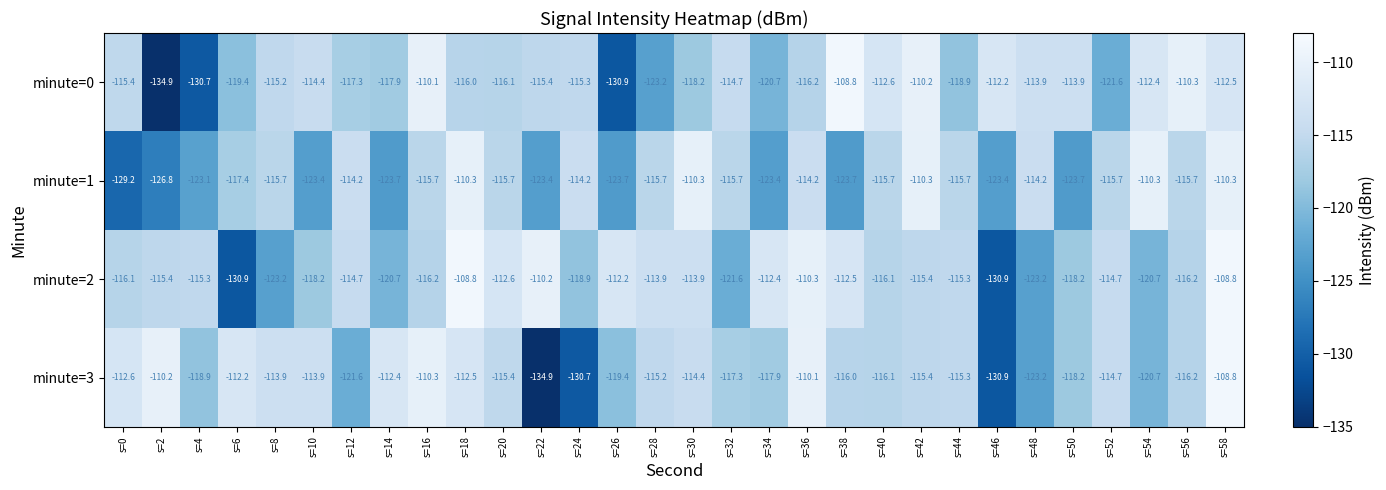

Rank the series at s=2 from highest to lowest value.

minute=3, minute=2, minute=1, minute=0